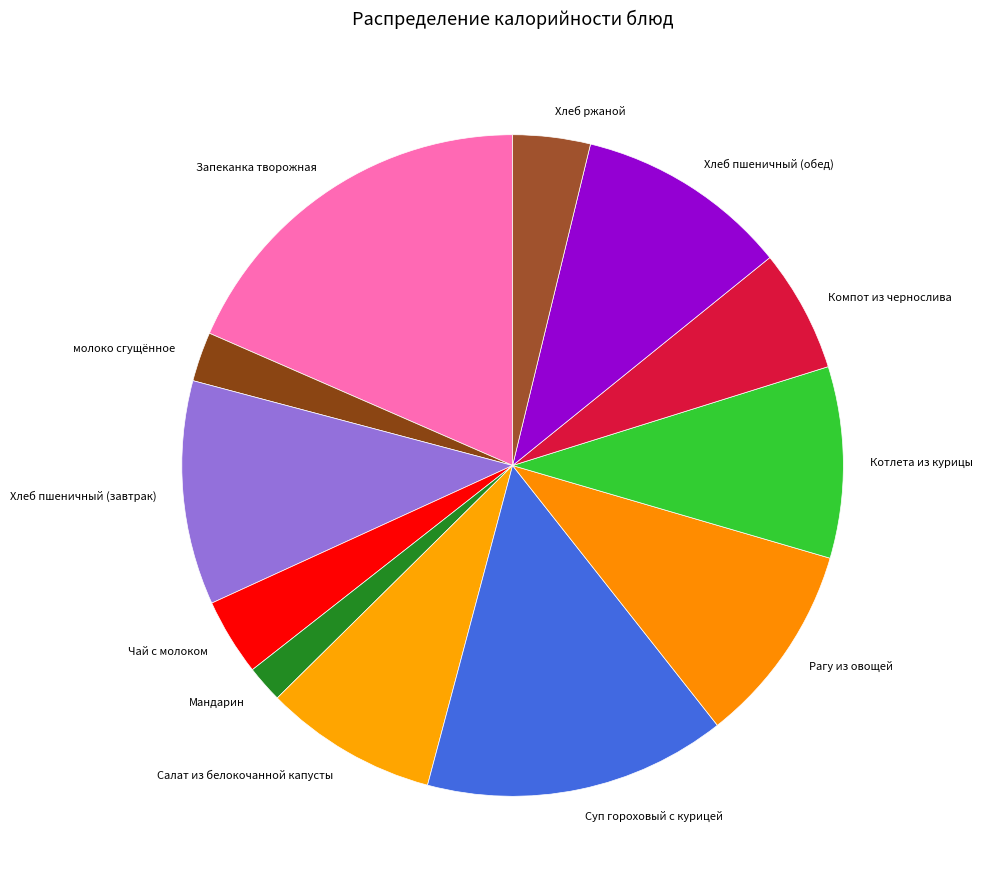

How many segments does this pie chart have?

12